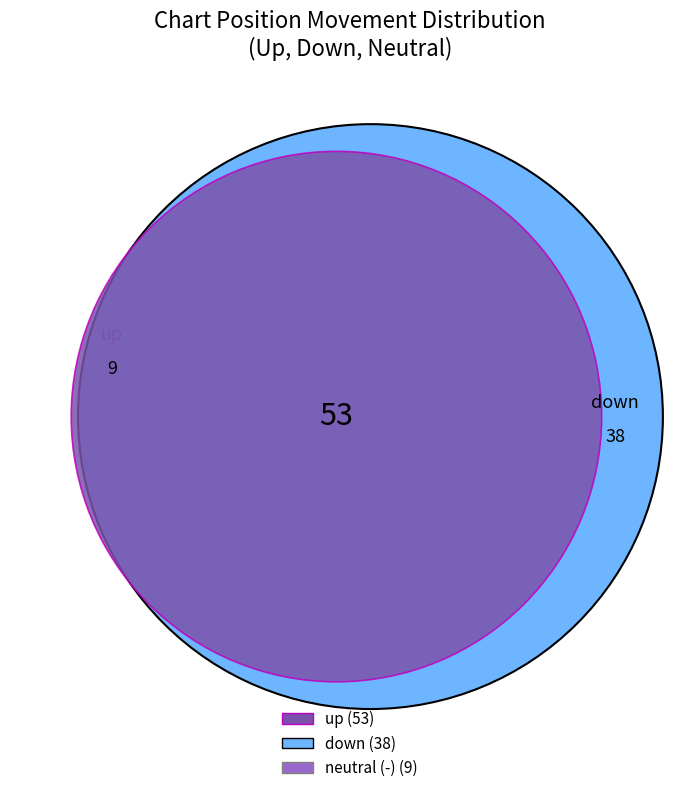

Is it true that down is 46% of the pie?

False